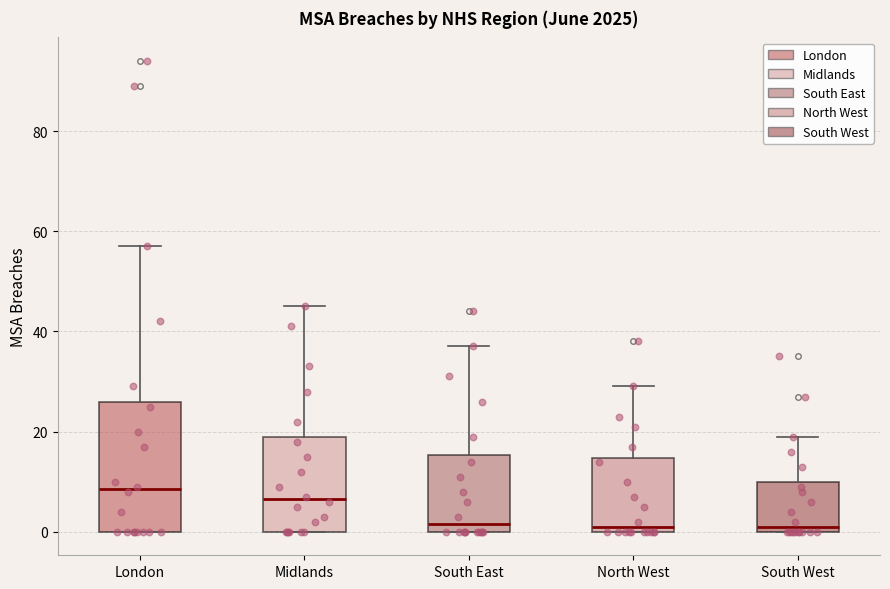

Reading left to right, transcribe this box plot: for each box, give where its median line is, the range the box spans, and where its two whiskers end, as read against the y-axis. The values are not printed on the chart, so give them approximately, as read against the axis.

London: median 8, box 0 to 26, whiskers 0 to 58
Midlands: median 6, box 0 to 20, whiskers 0 to 46
South East: median 2, box 0 to 16, whiskers 0 to 38
North West: median 2, box 0 to 14, whiskers 0 to 30
South West: median 2, box 0 to 10, whiskers 0 to 20